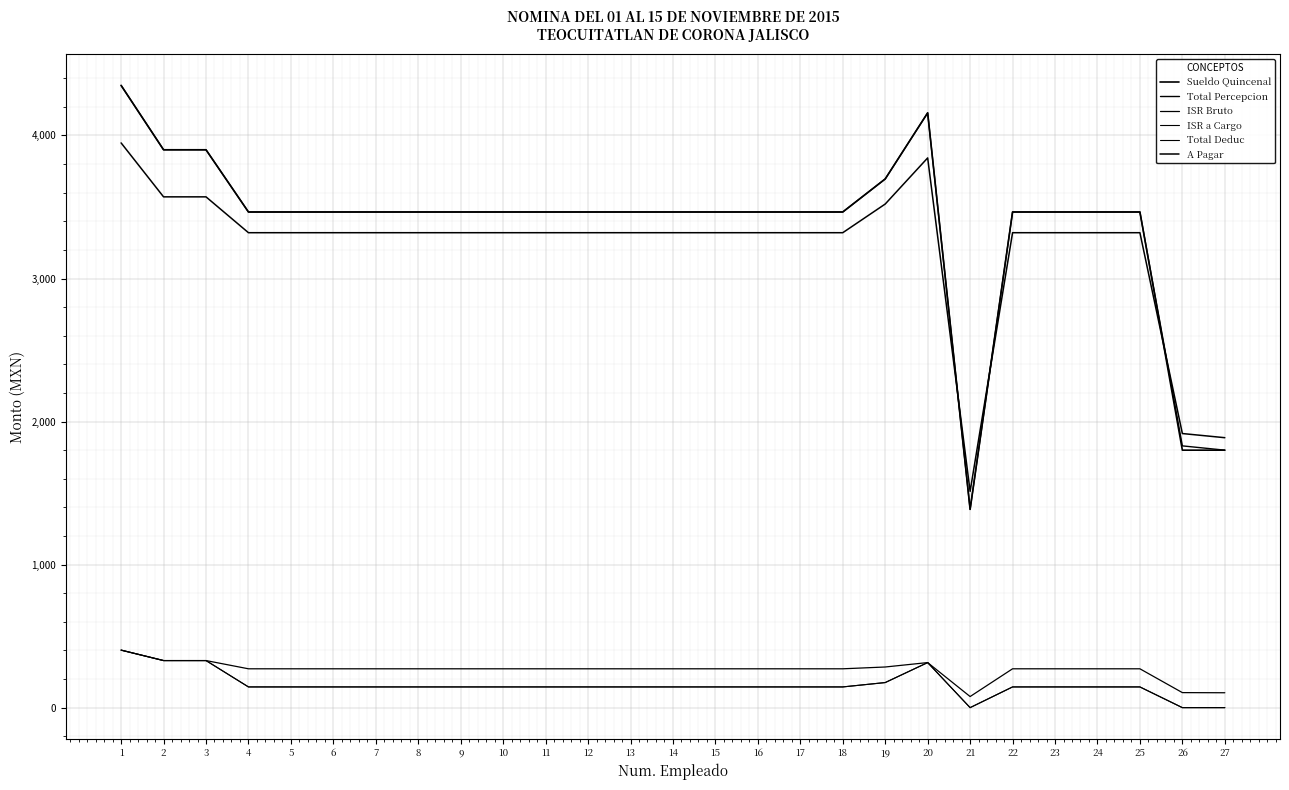

Is this an area chart (filled region under the line)?

No